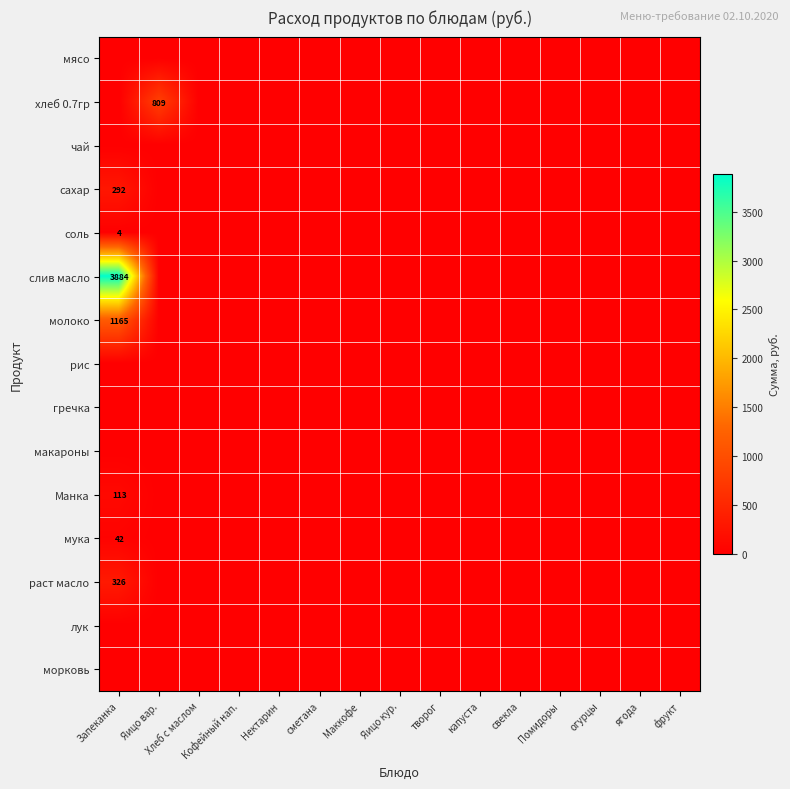

True or false: слив масло has a value of 5734 at Запеканка.

False